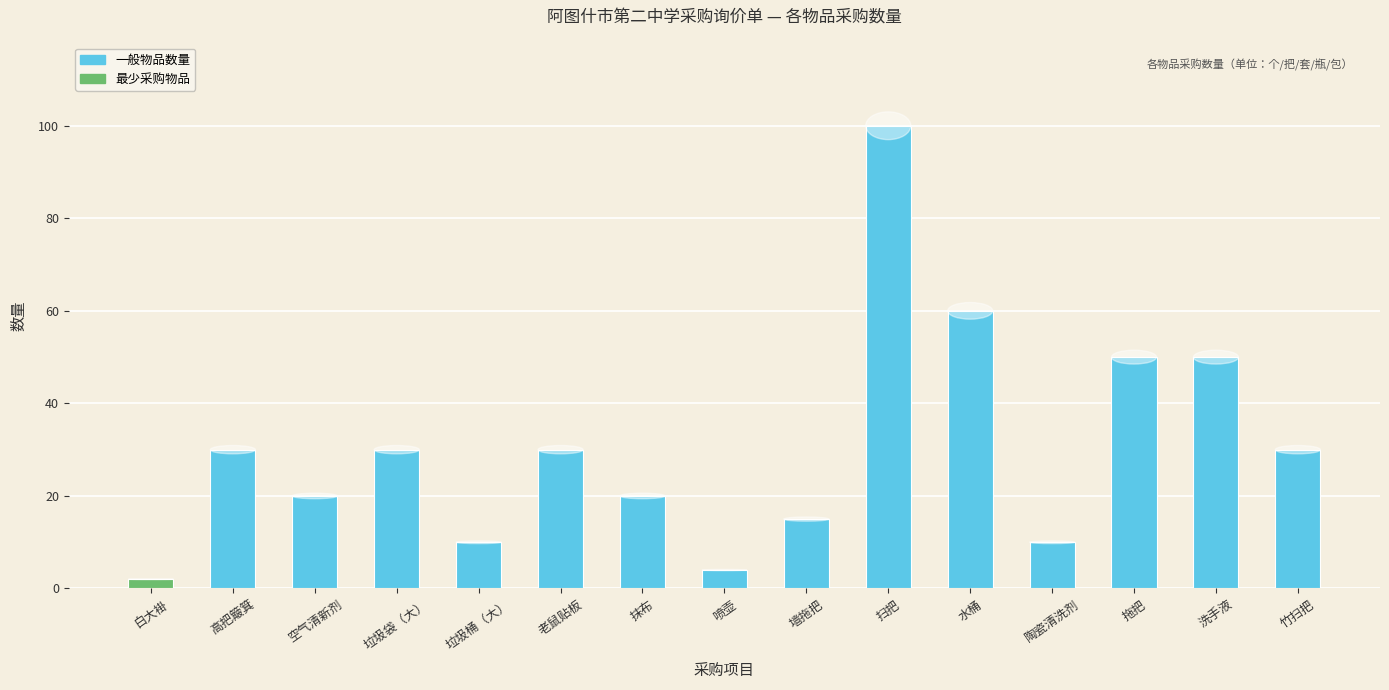

Is it true that the value at 抹布 is 7?

False